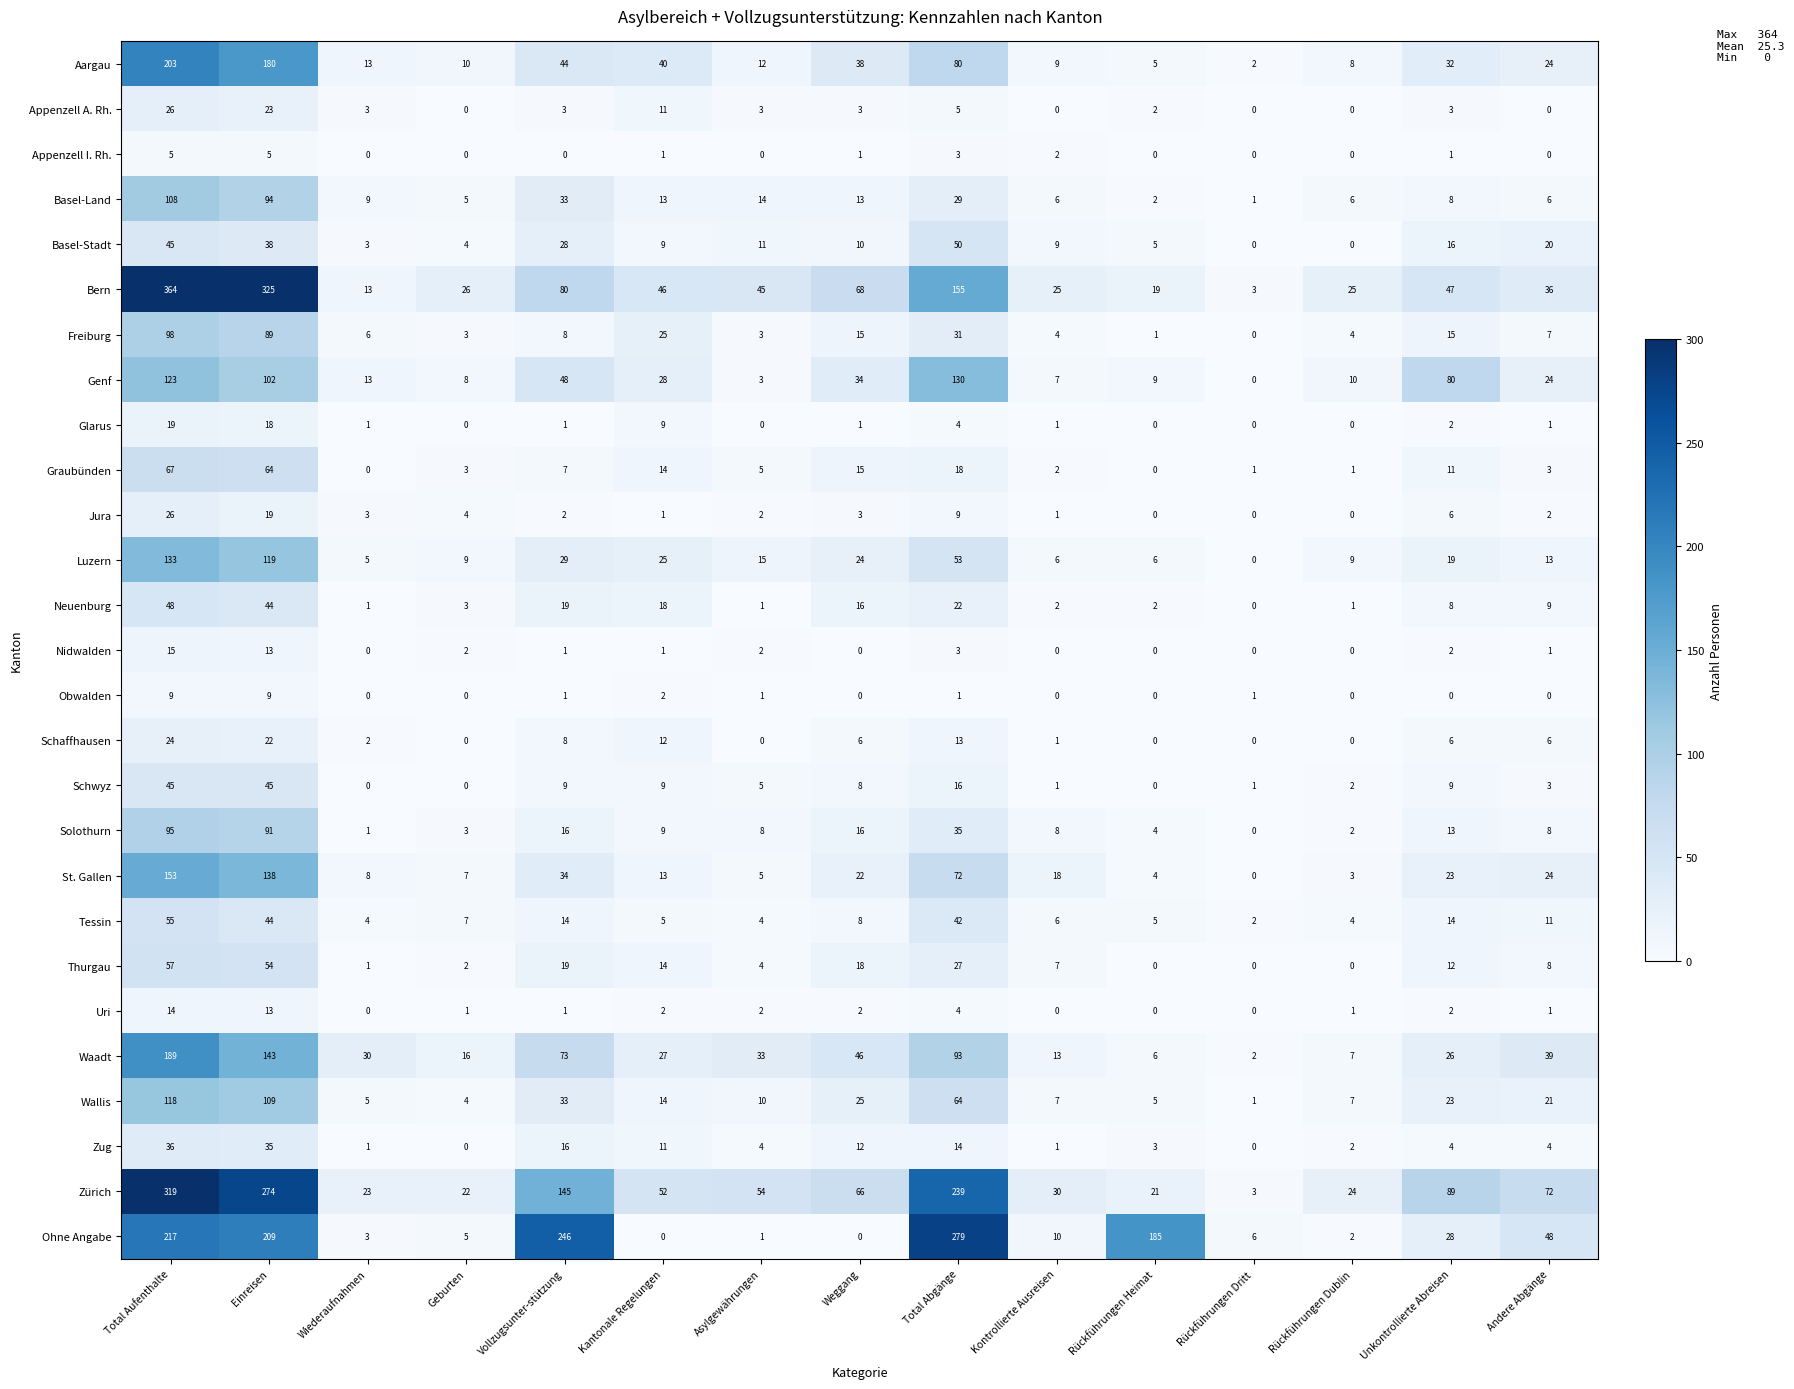

What is the total value across all series at Kantonale Regelungen?

411